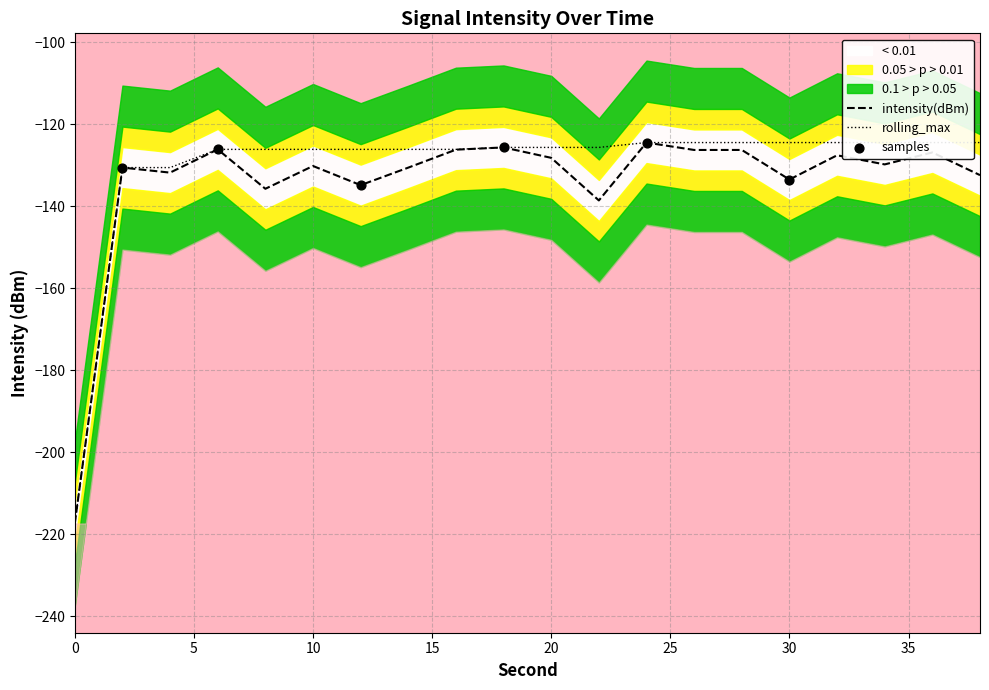

Is the value of intensity(dBm) at 12 greater than the value of rolling_max at 2?

No